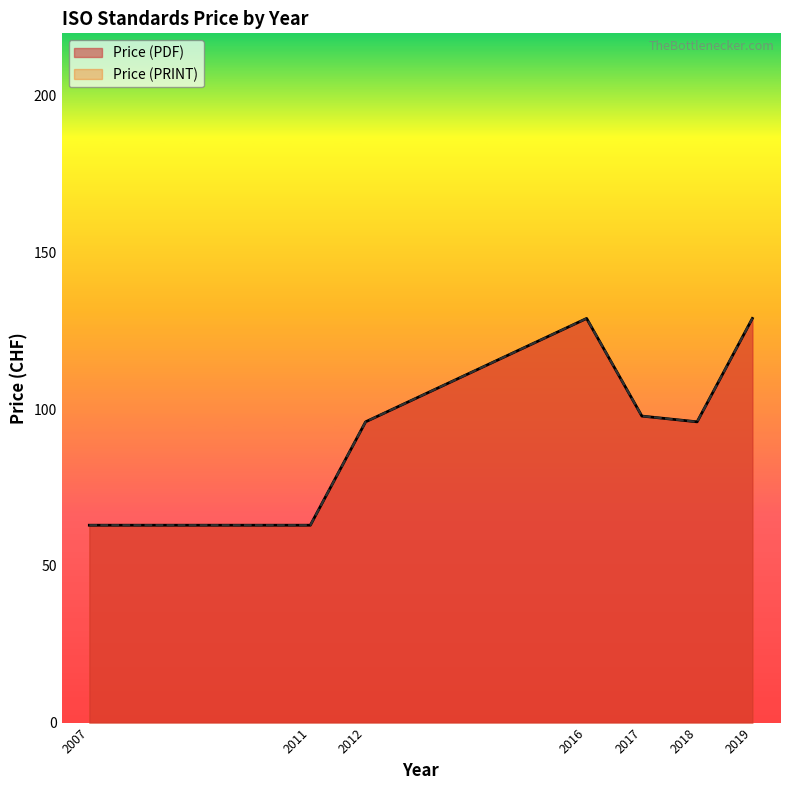

Which has a higher value, 2018 or 2019?

2019